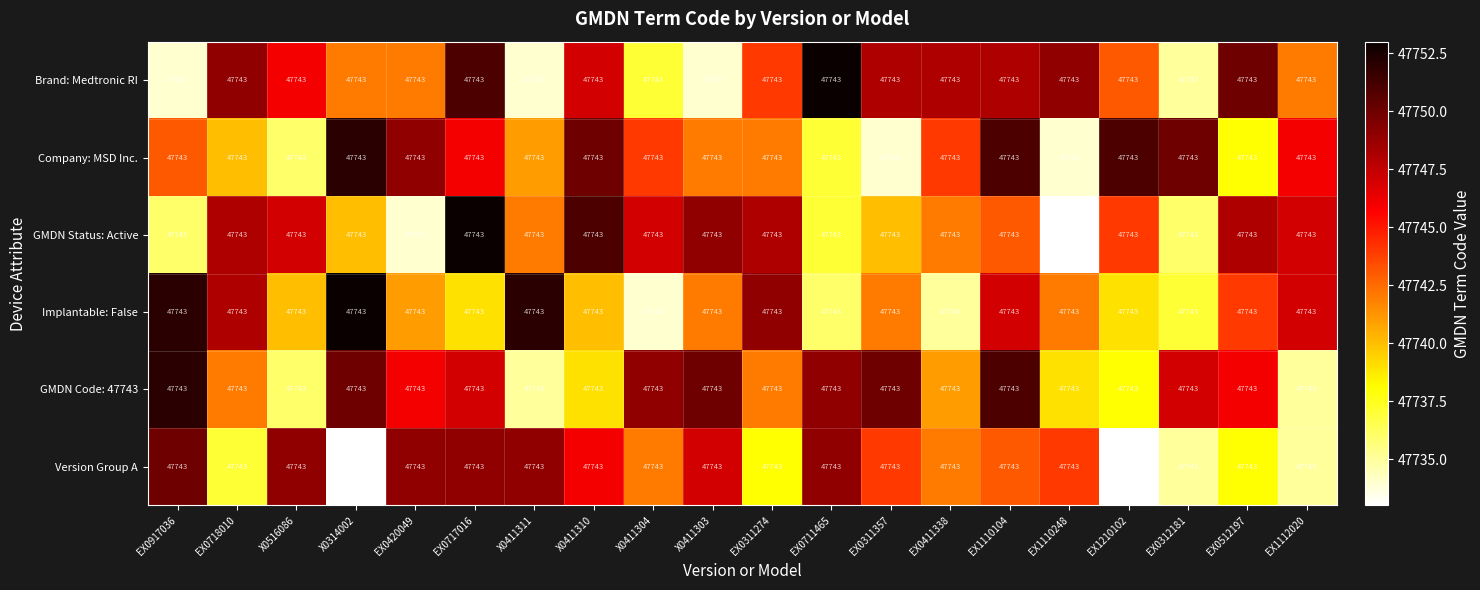

Is it true that Version Group A equals 64132 at X0411310?

False